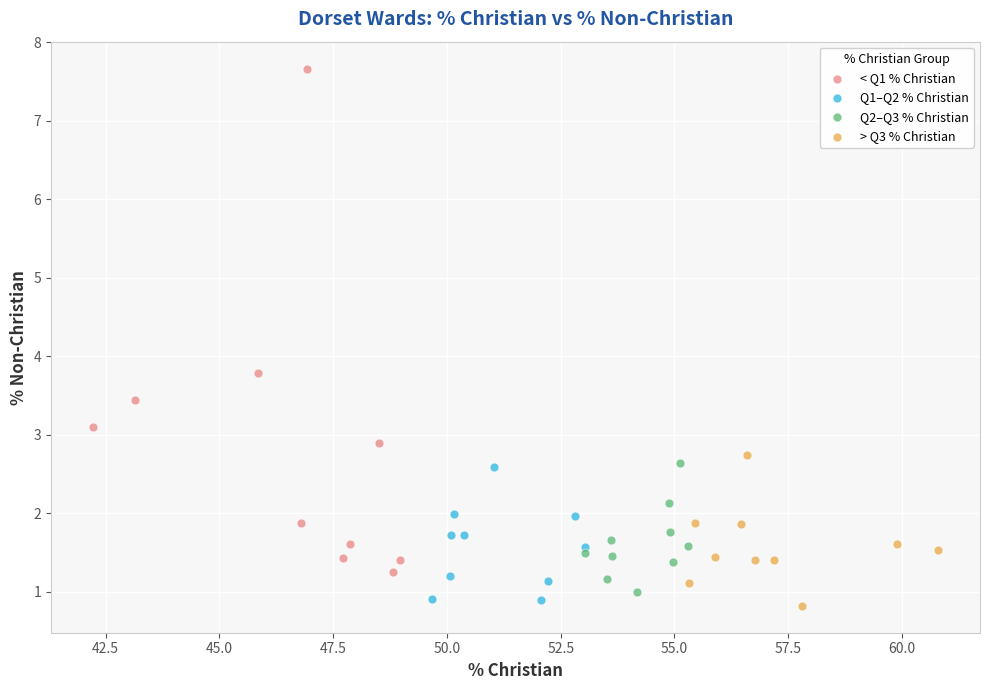

Which series has the widest spread of Y values?

< Q1 % Christian